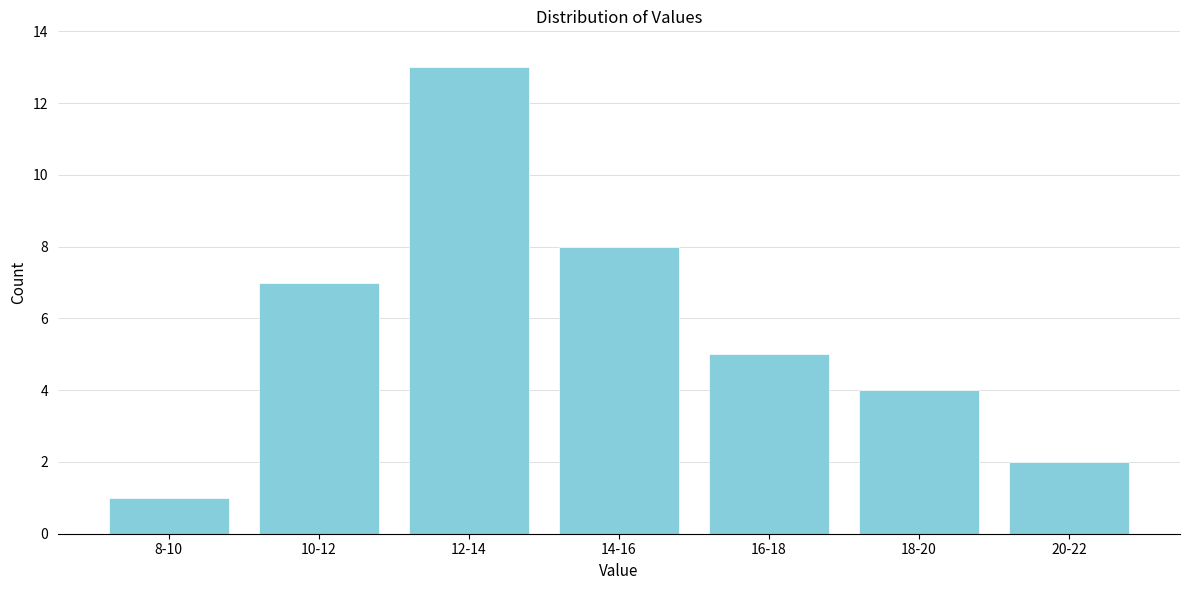

Reading left to right, extract all data points from this chart.

8-10=1	10-12=7	12-14=13	14-16=8	16-18=5	18-20=4	20-22=2